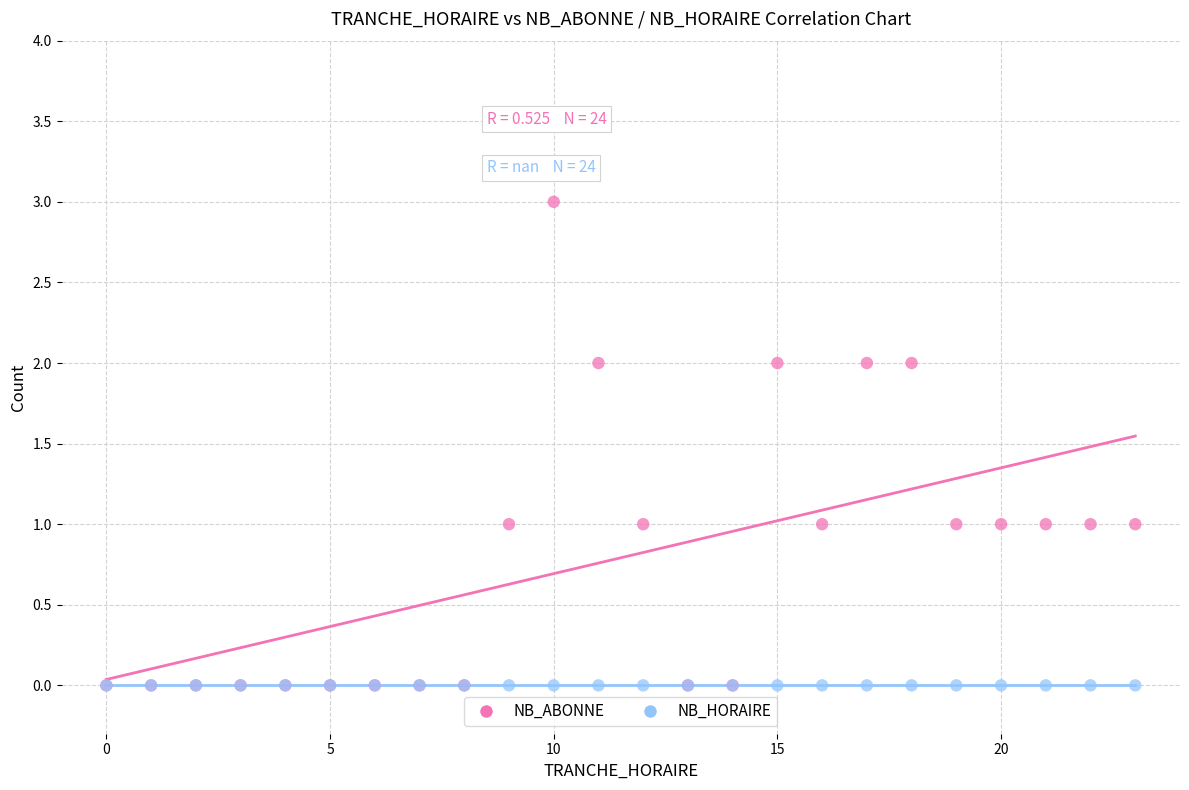

What are all the series names shown in the legend?

NB_ABONNE, NB_HORAIRE